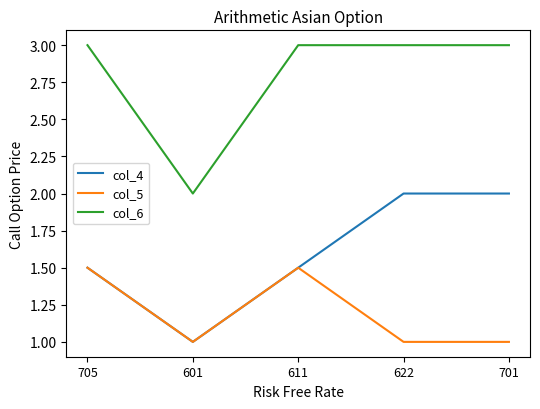

At which label is col_6 closest to 2?

601